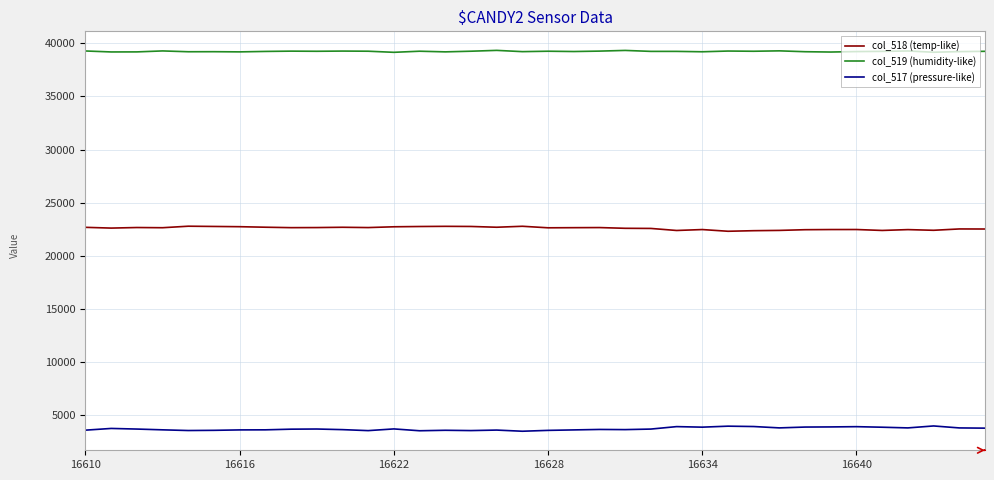

What is the minimum value for col_517 (pressure-like)?

3476